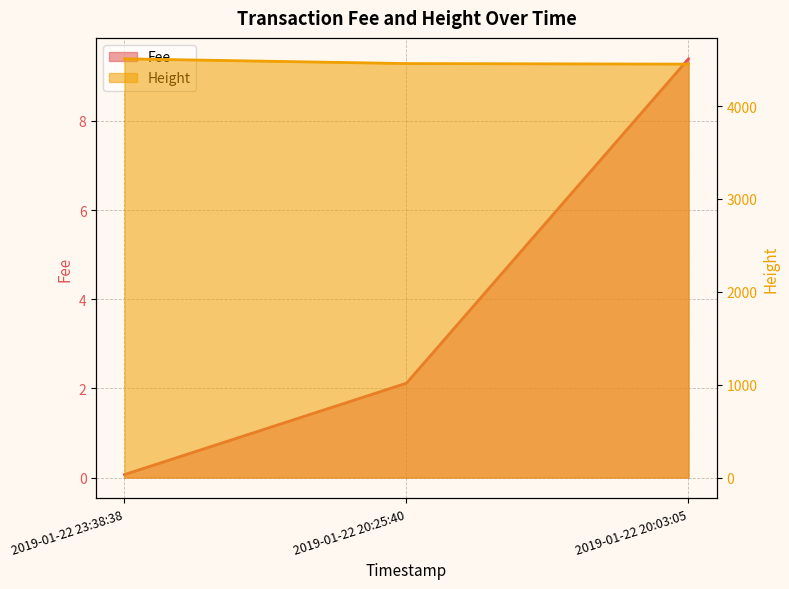

Which has a higher value, 2019-01-22 20:03:05 or 2019-01-22 20:25:40?

2019-01-22 20:03:05